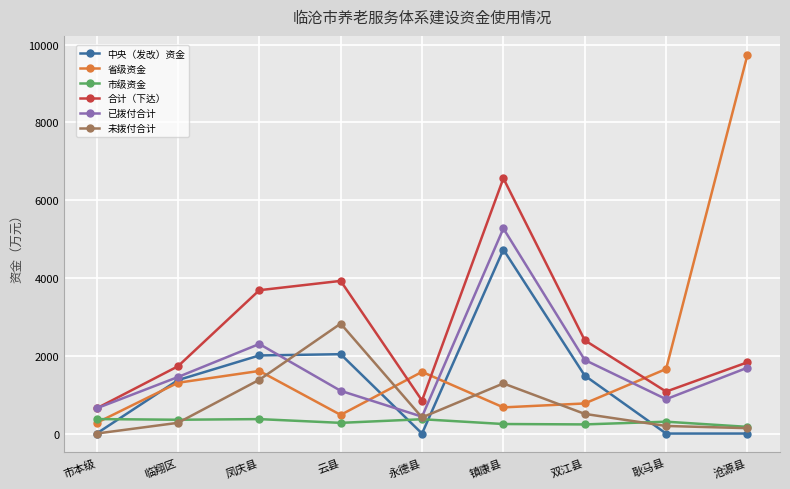

Rank the series by their maximum value, from highest to lowest.

省级资金, 合计（下达）, 已拨付合计, 中央（发改）资金, 未拨付合计, 市级资金